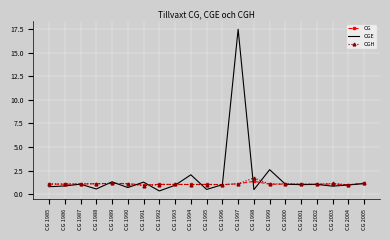

What is the spread (max minus min) of values at CG 1988?

0.6